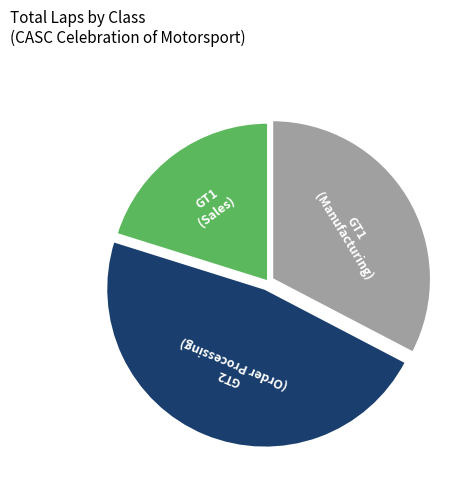

Is there any slice that represents more than half of the pie?

No